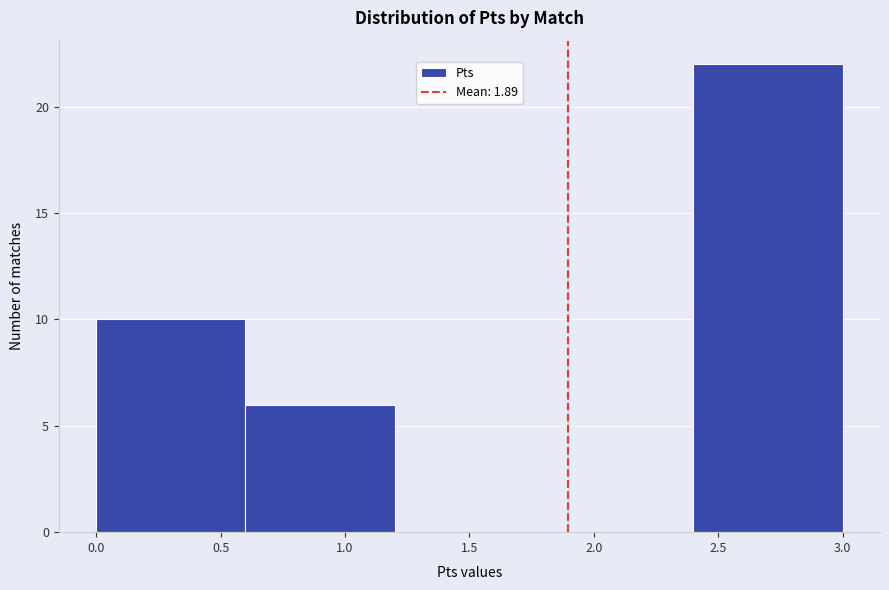

What is the height of the bar covering 0.0 to 0.6 on the x-axis? The values are not printed on the chart, so give them approximately, as read against the axis.

10